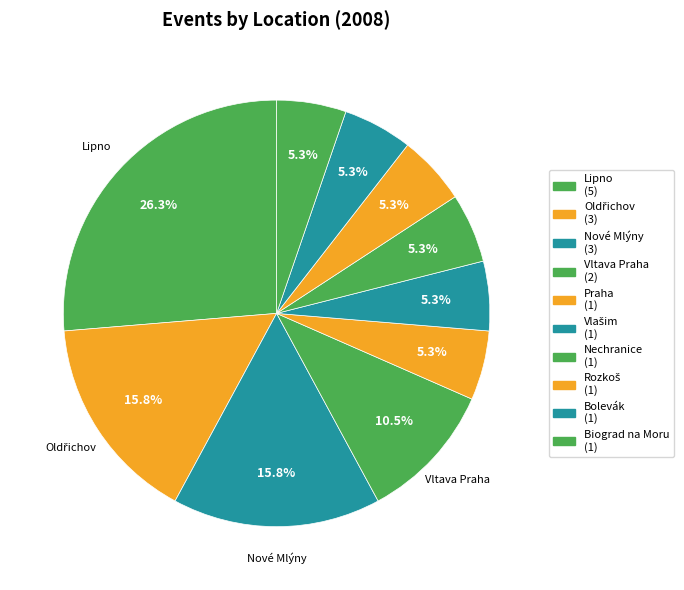

Between Bolevák and Oldřichov, which is larger?

Oldřichov